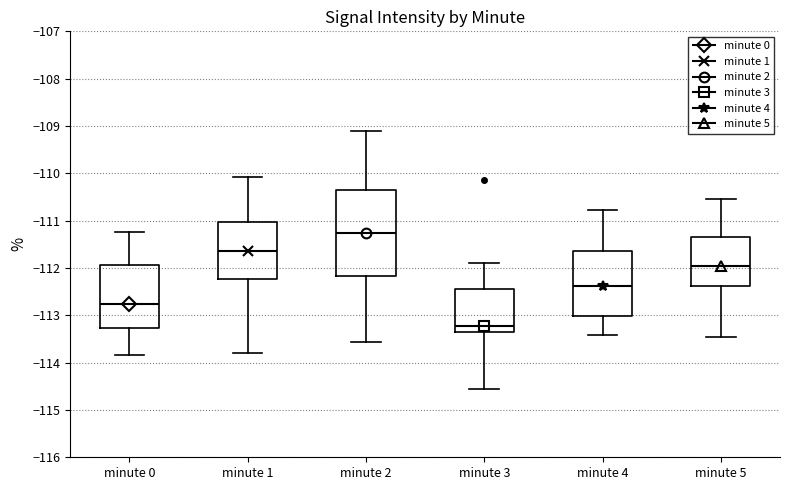

Reading left to right, transcribe this box plot: for each box, give where its median line is, the range the box spans, and where its two whiskers end, as read against the y-axis. The values are not printed on the chart, so give them approximately, as read against the axis.

minute 0: median -112.8, box -113.3 to -111.9, whiskers -113.8 to -111.2
minute 1: median -111.6, box -112.2 to -111.0, whiskers -113.8 to -110.1
minute 2: median -111.3, box -112.2 to -110.4, whiskers -113.6 to -109.1
minute 3: median -113.2, box -113.3 to -112.5, whiskers -114.5 to -111.9
minute 4: median -112.4, box -113.0 to -111.6, whiskers -113.4 to -110.8
minute 5: median -112.0, box -112.4 to -111.3, whiskers -113.4 to -110.5